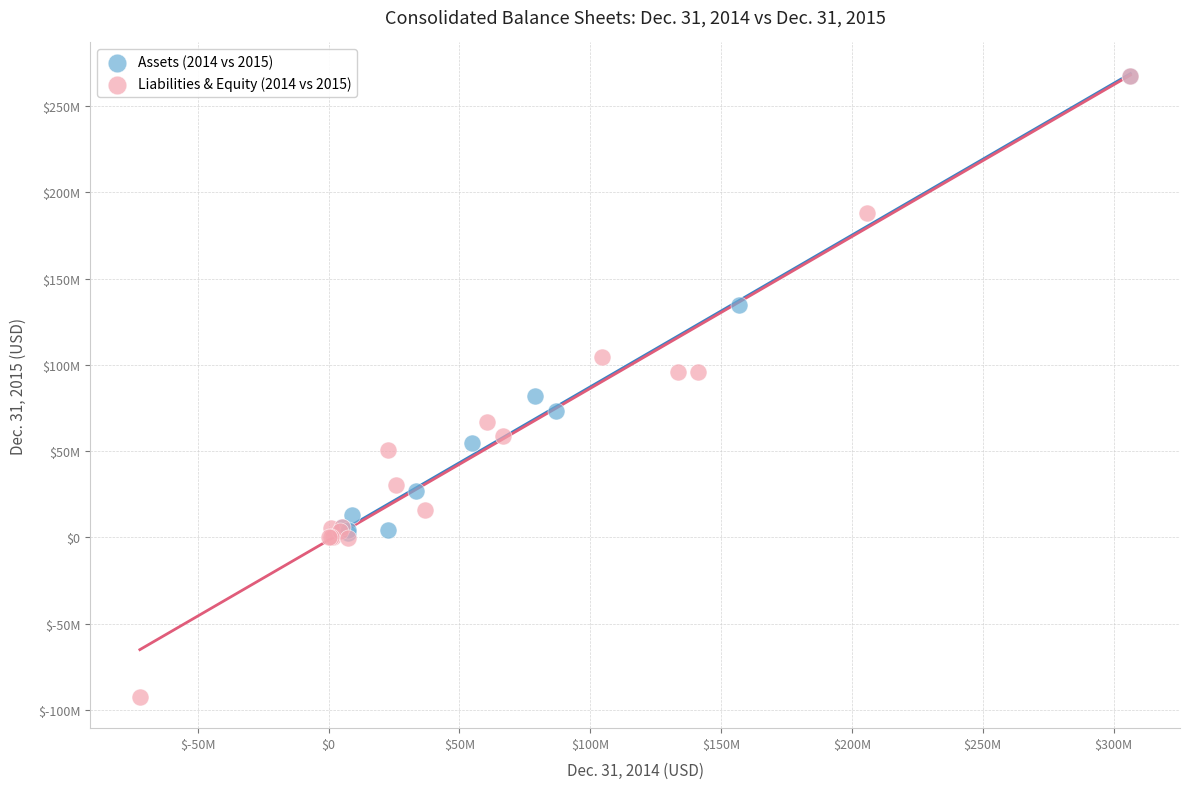

Which series reaches the minimum Y coordinate?

Liabilities & Equity (2014 vs 2015)